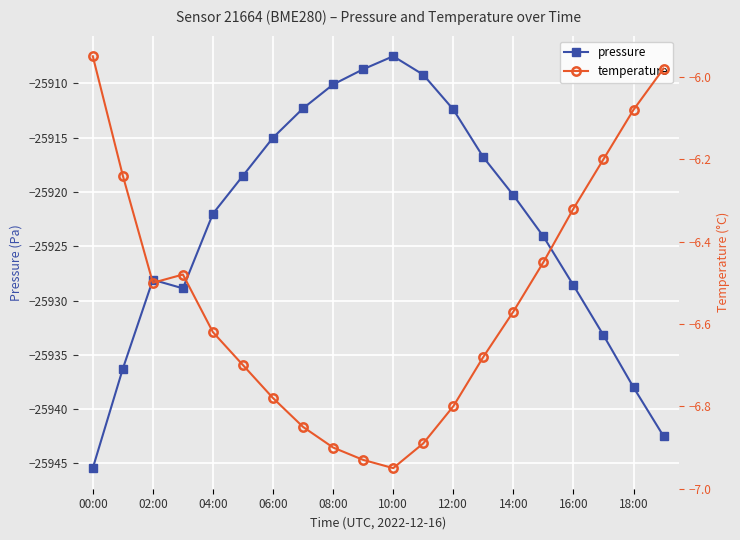

Which series has the largest range (max minus min)?

pressure